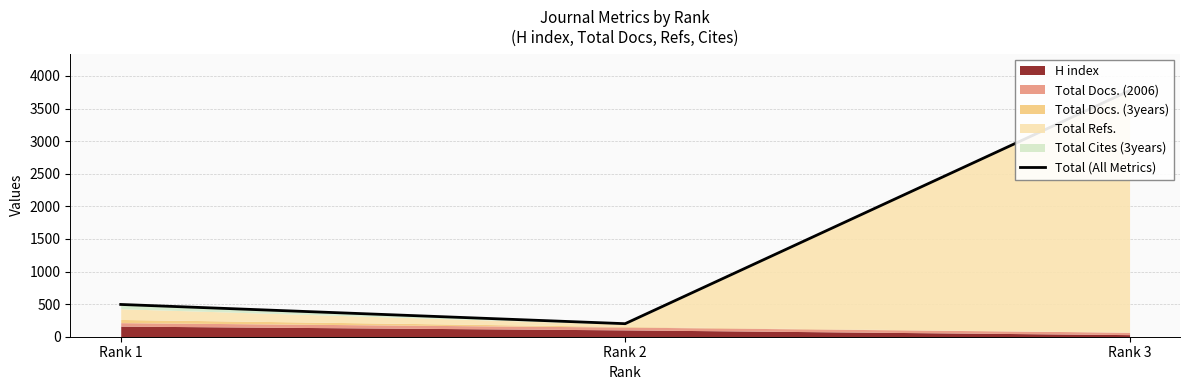

What is the ratio of the value at Rank 2 to the value at Rank 3?

0.1